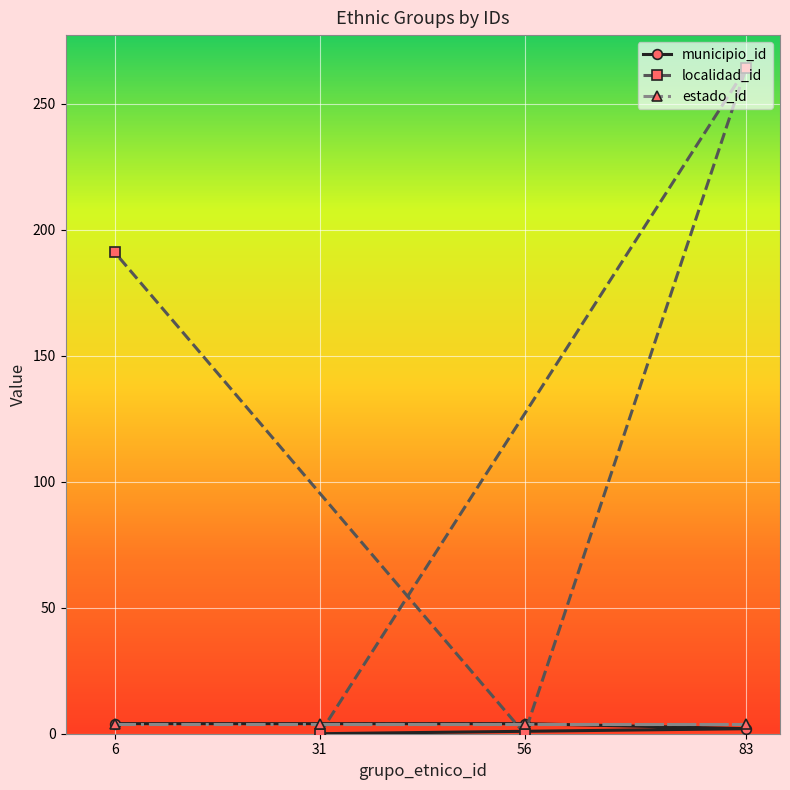

Count the municipio_id values in the range 2 to 4.

3